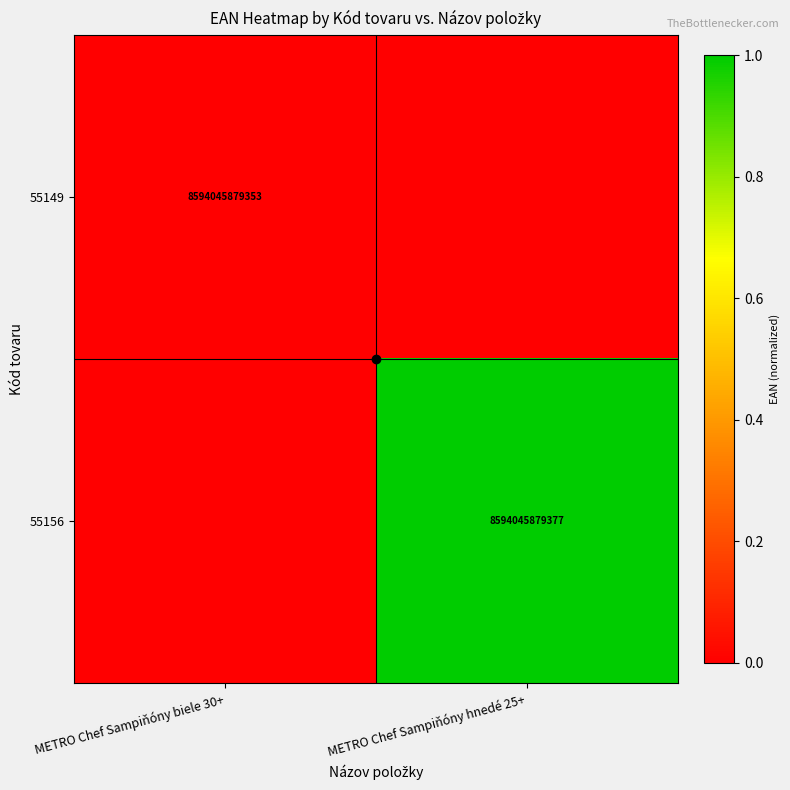

Which series has the largest total across all categories?

55156